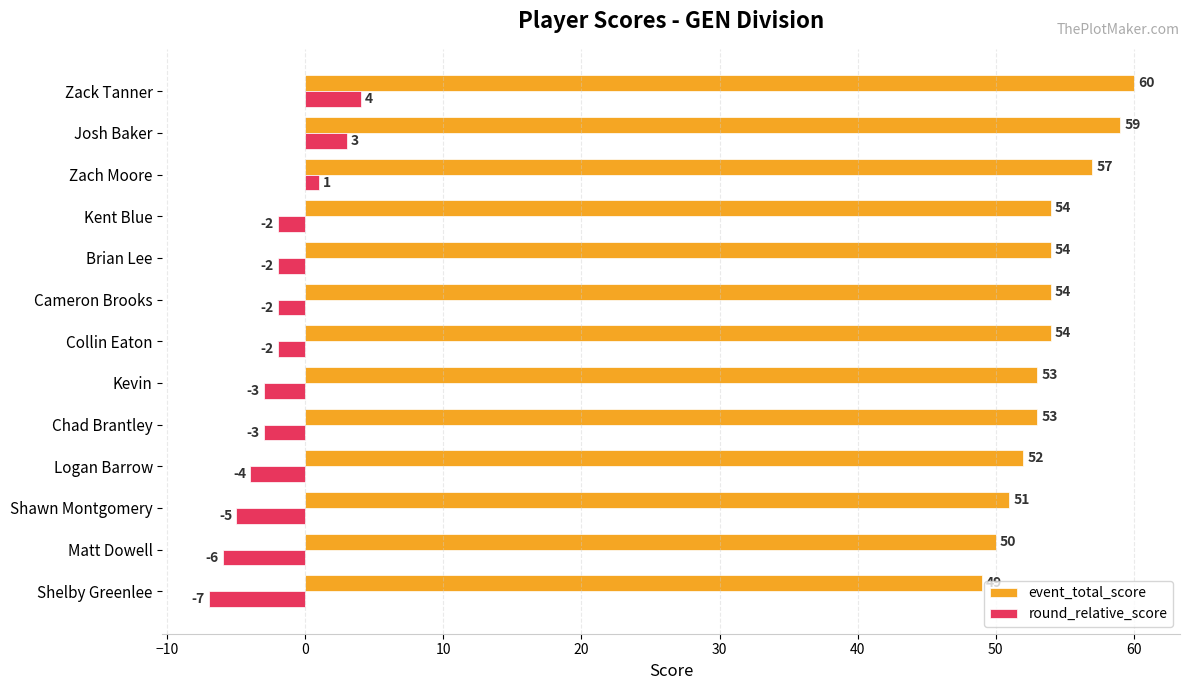

Rank the series by their maximum value, from lowest to highest.

round_relative_score, event_total_score